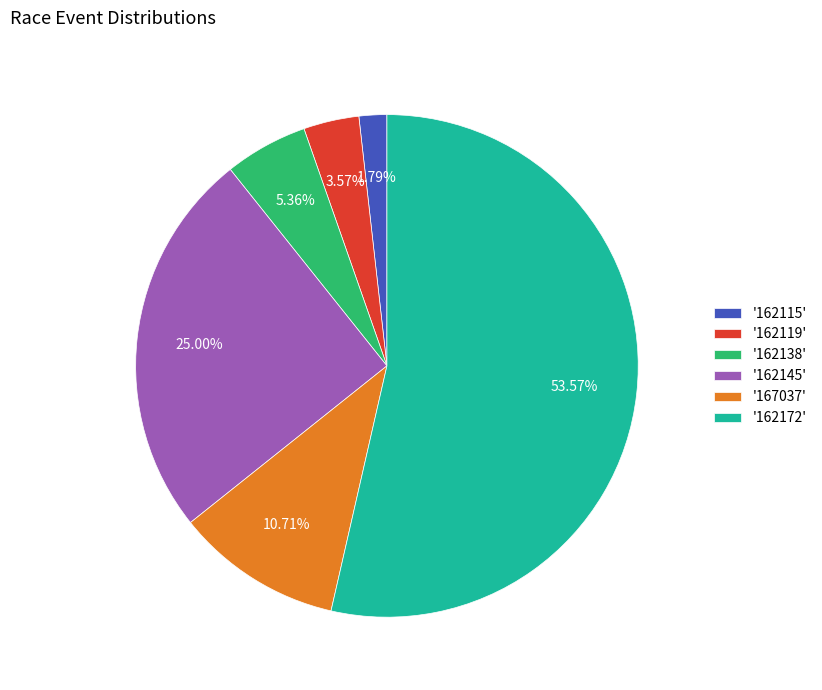

Combined, do '162115' and '162172' account for over 50%?

Yes